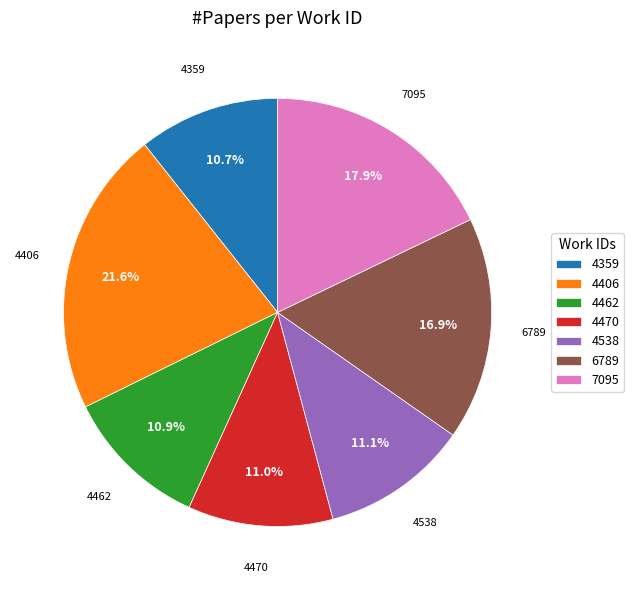

Is the sum of 4538 and 7095 greater than half?

No